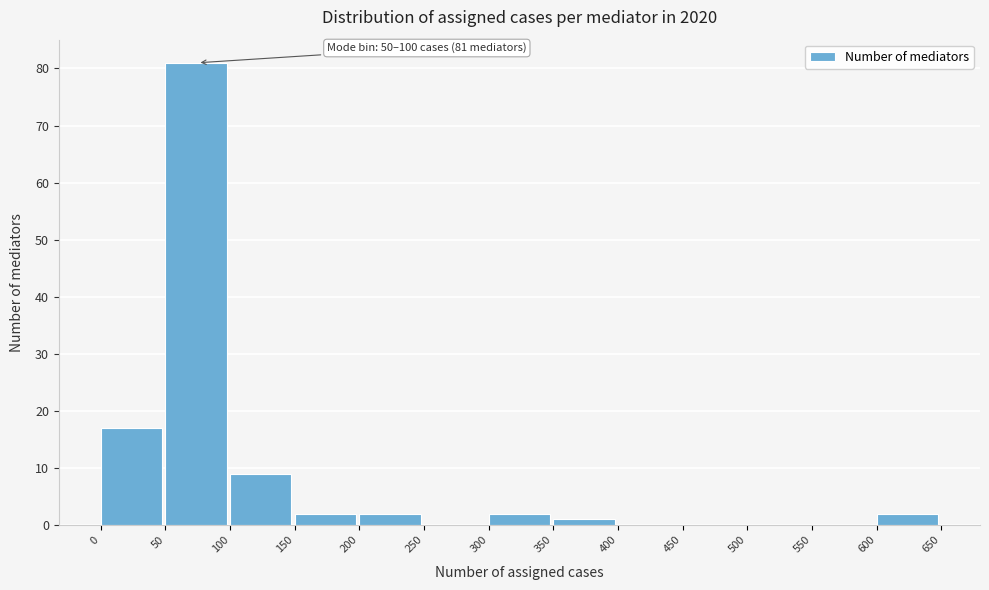

Over which range of the x-axis is the bar tallest?

50 to 100